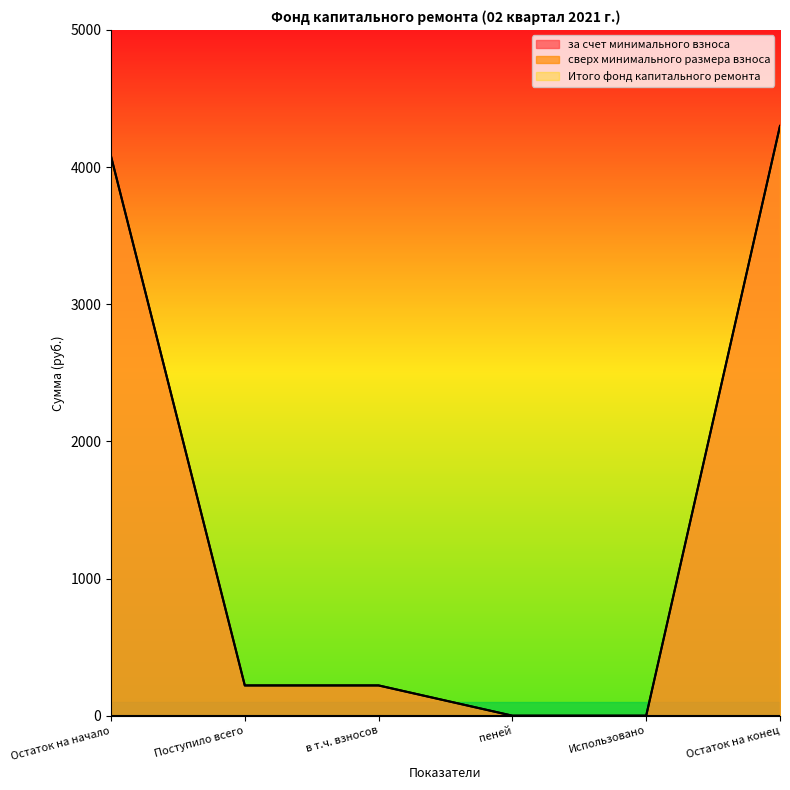

Is it true that Итого фонд капитального ремонта equals 1318.6 at Использовано?

False